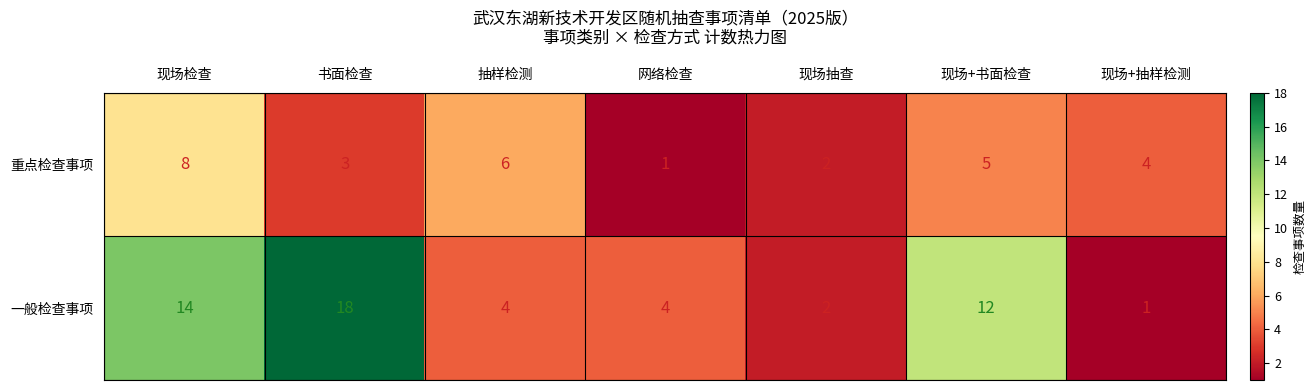

At which label does 重点检查事项 first exceed 4?

现场检查